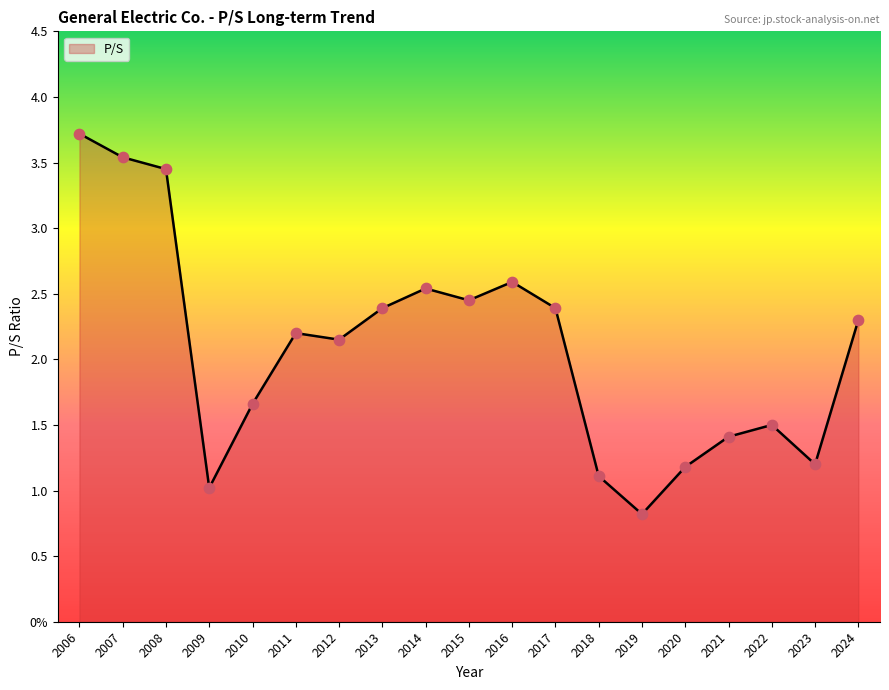

Between 2015 and 2009, which is larger?

2015